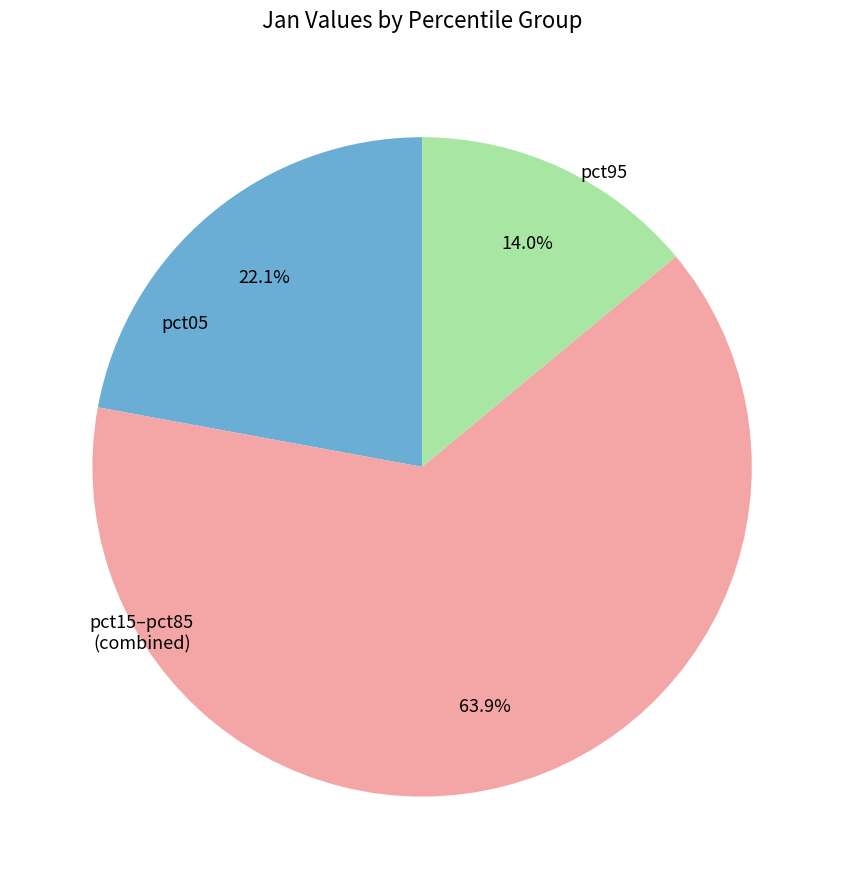

To the nearest percent, what is the difference between the largest and smallest slice percentages?

50%